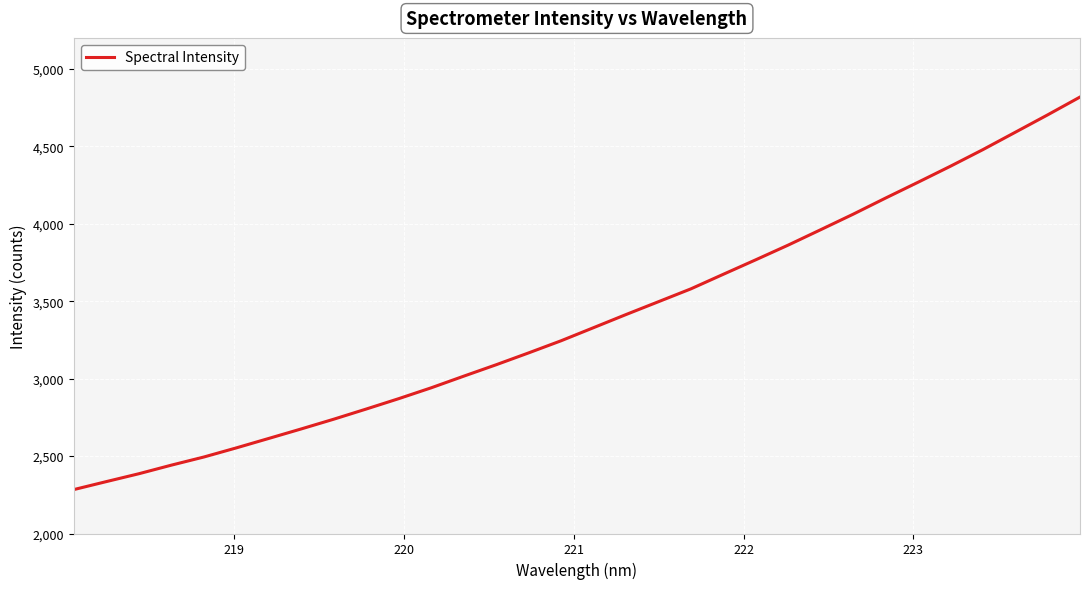

What is the minimum value shown in the chart?

2283.9